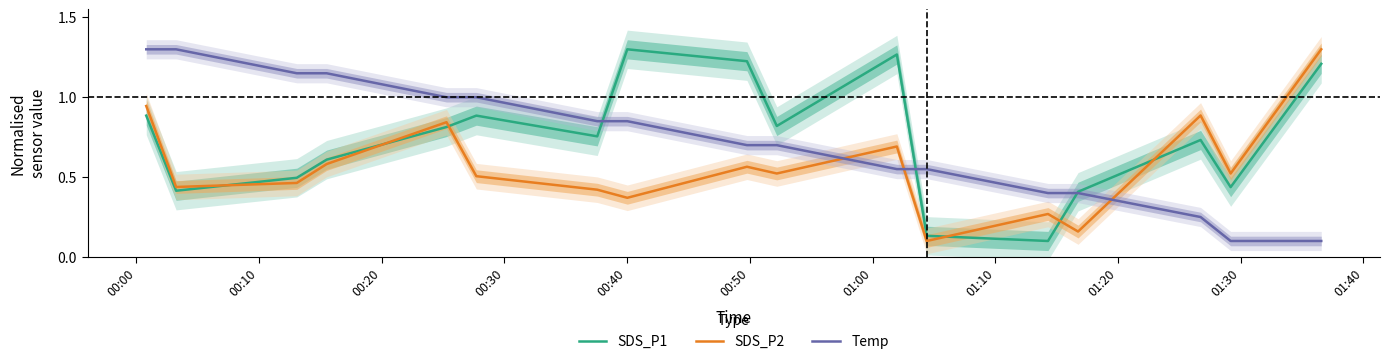

Which series has the largest total across all categories?

SDS_P1